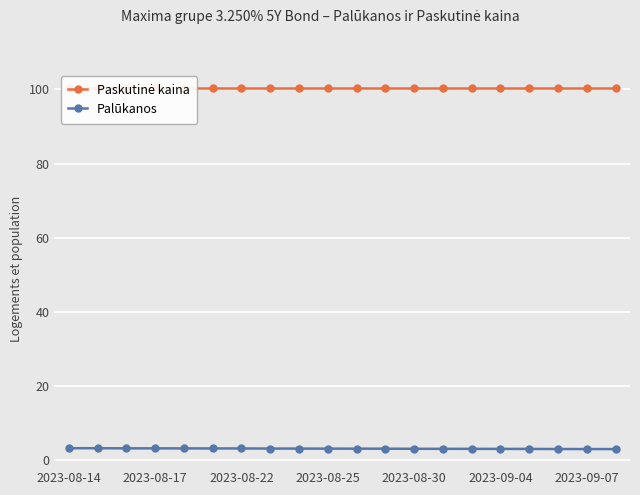

The Palūkanos series shows 3.2 at 2023-08-14. True or false?

True